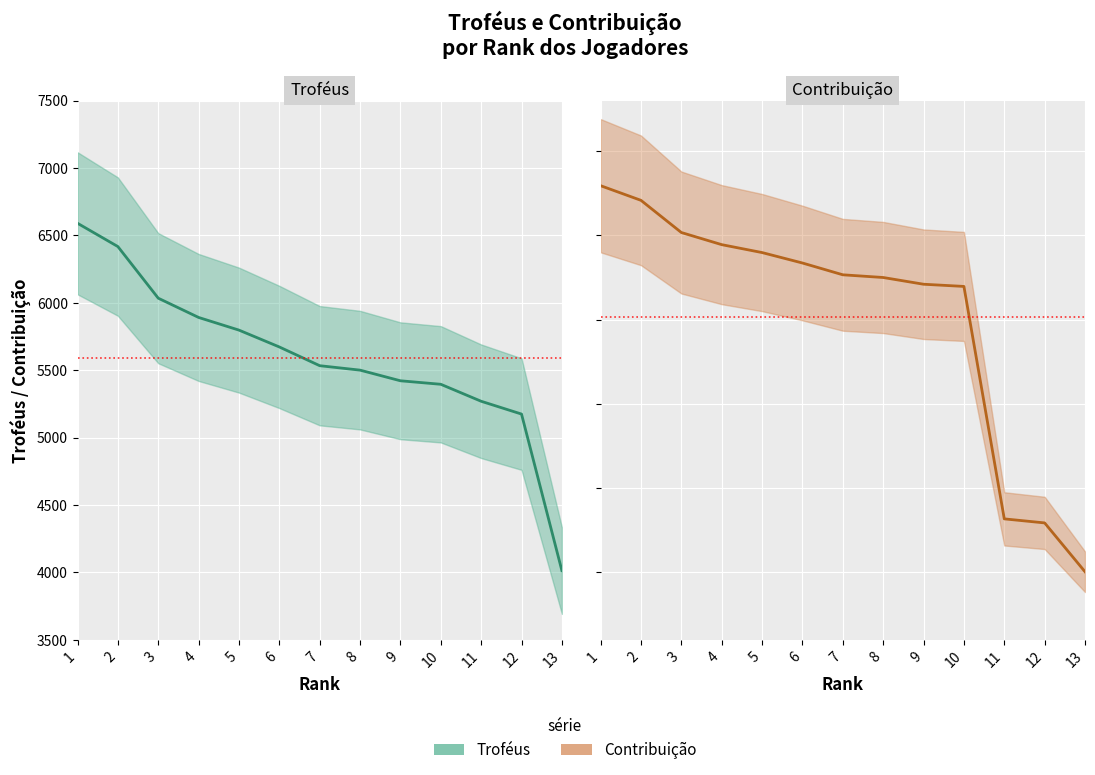

What is the difference between the highest and lowest values at 9?

2711